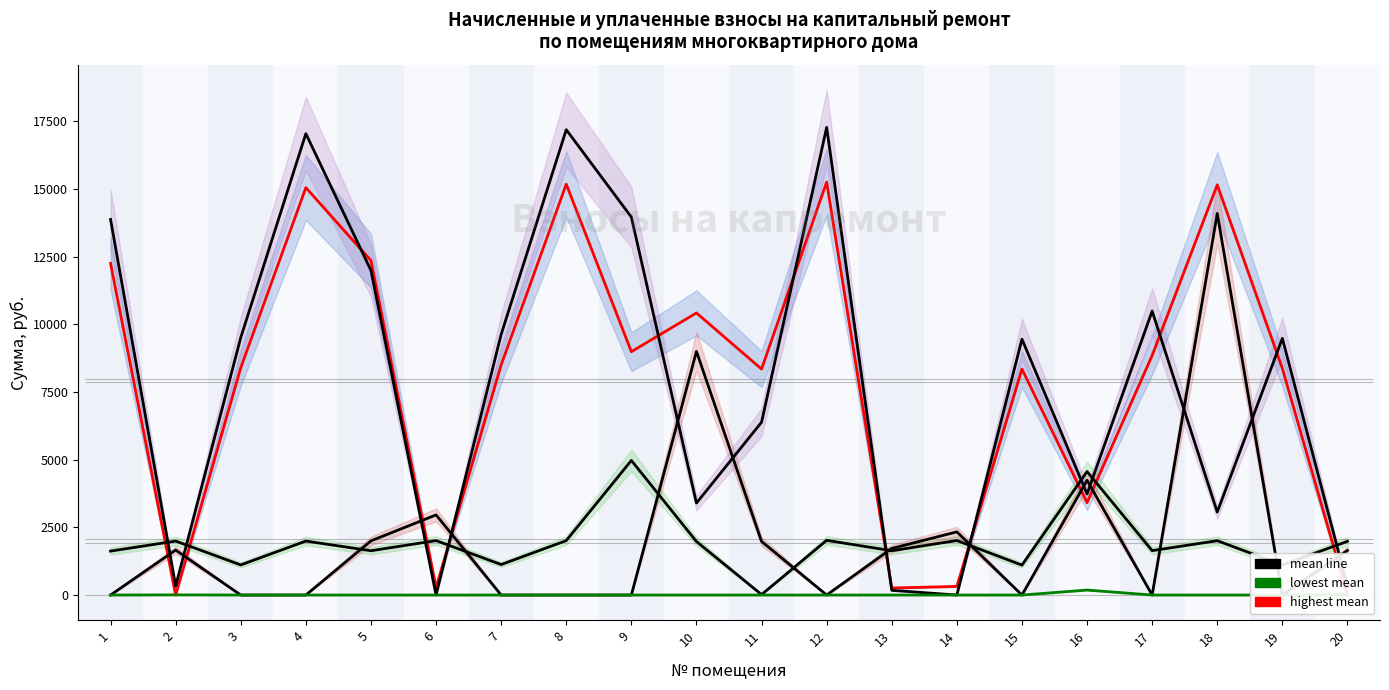

True or false: начислено and задолженность пени cross at least once.

True